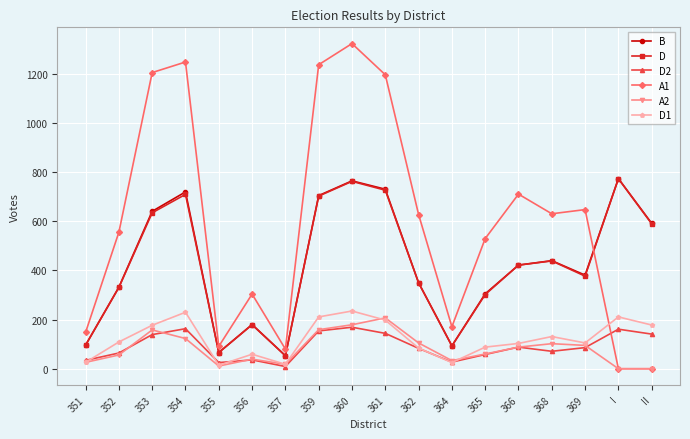

What is the maximum value for A1?

1324